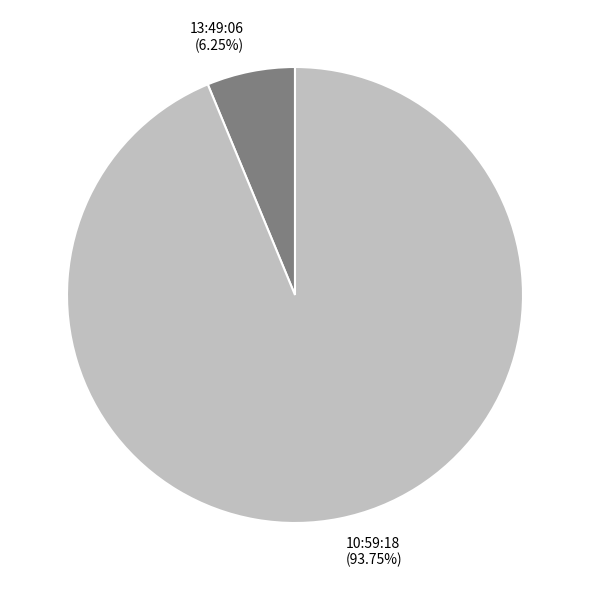

Combined, what portion of the pie is 13:49:06 and 10:59:18?

100.0%